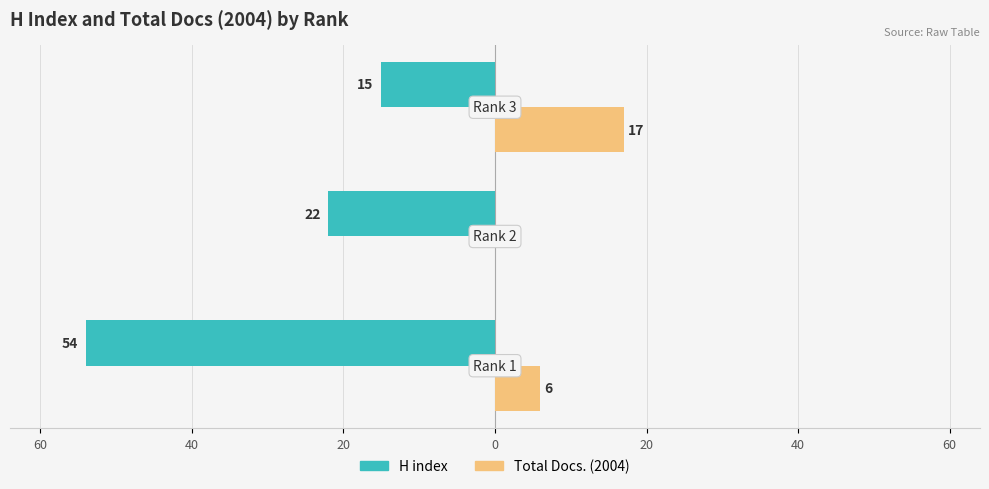

What are all the series names shown in the legend?

H index, Total Docs. (2004)